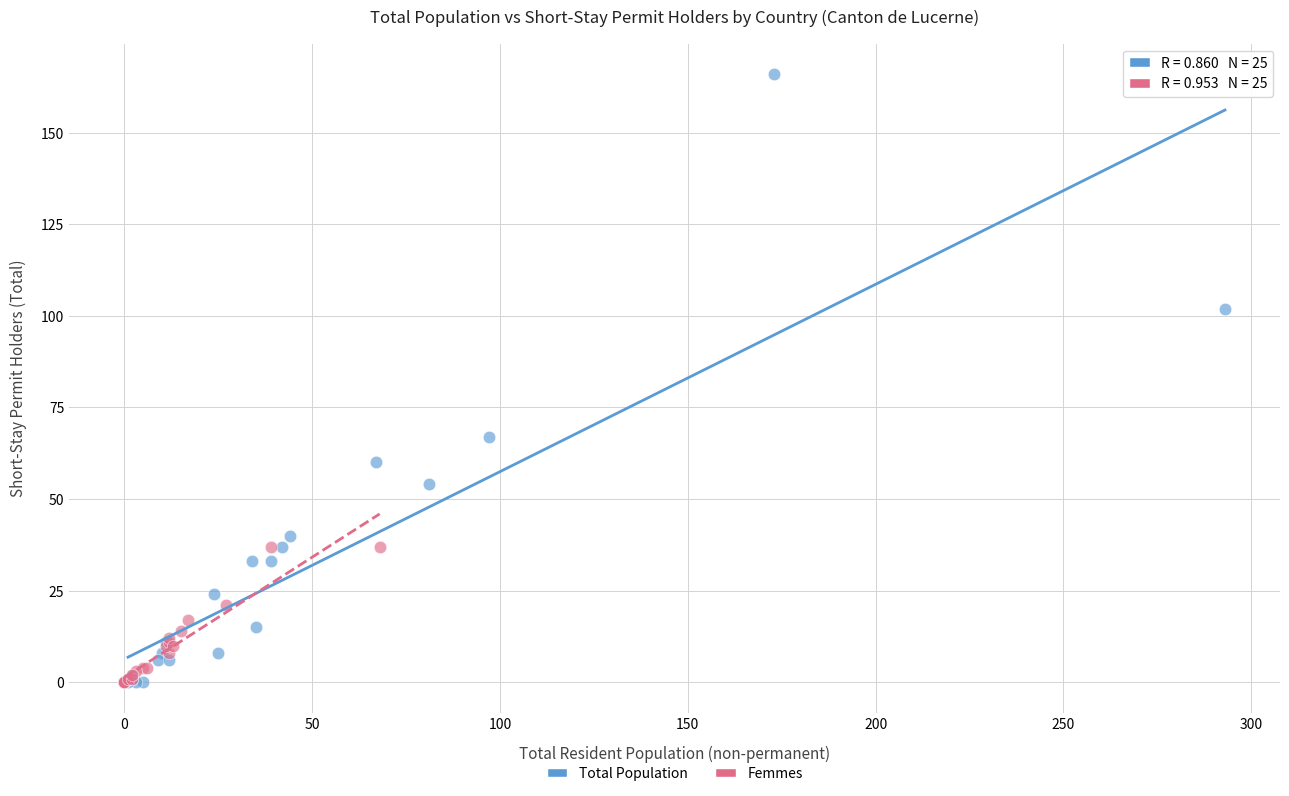

Which series contains the highest Y value?

Total Population